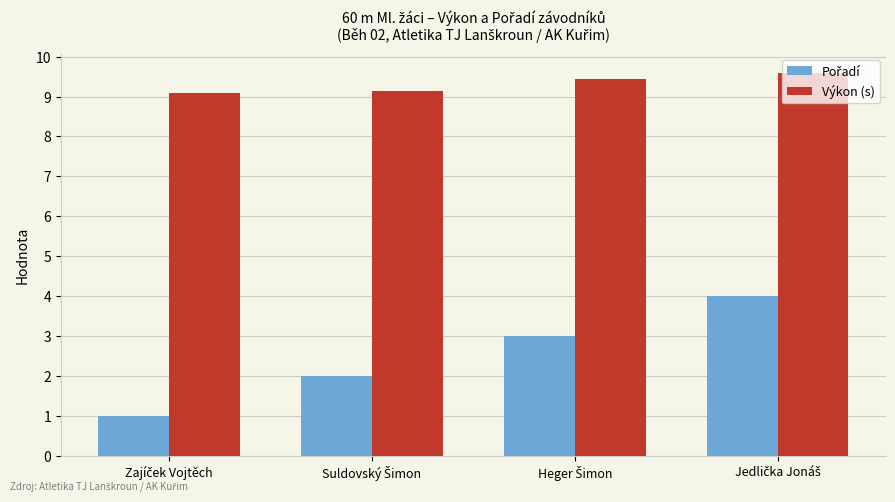

How many bars are there in total?

8